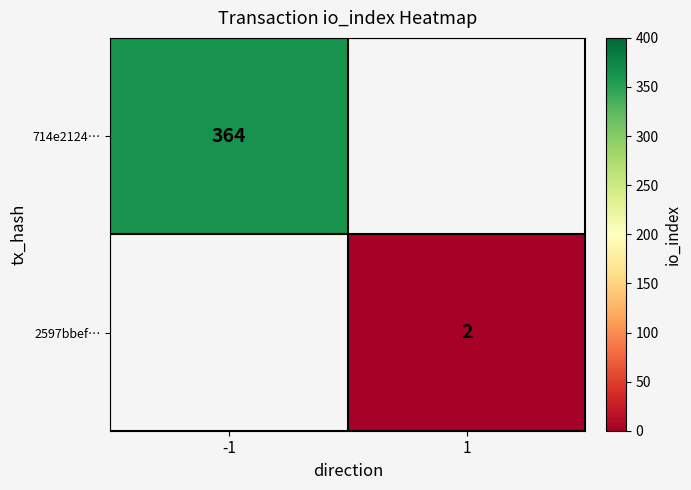

The 2597bbef… series shows 2 at 1. True or false?

True